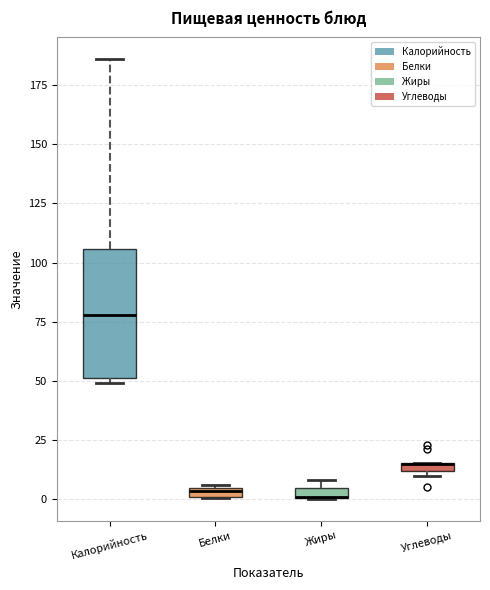

Where does the upper whisker of the box for Калорийность end on the y-axis? The values are not printed on the chart, so give them approximately, as read against the axis.

185